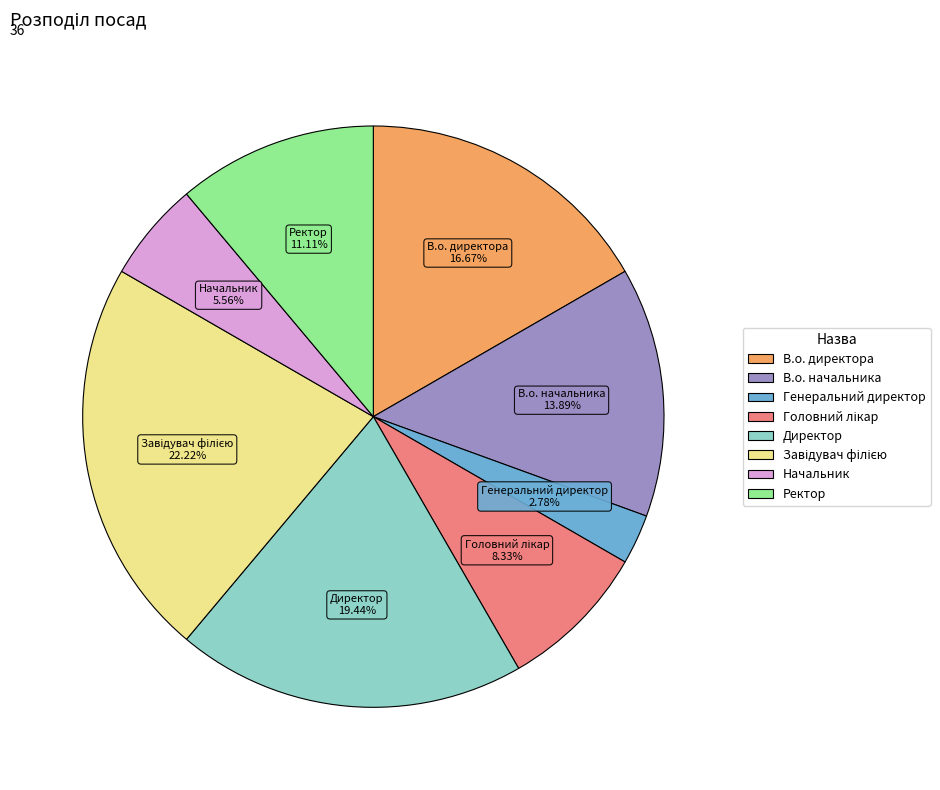

Is Генеральний директор the majority of the pie?

No